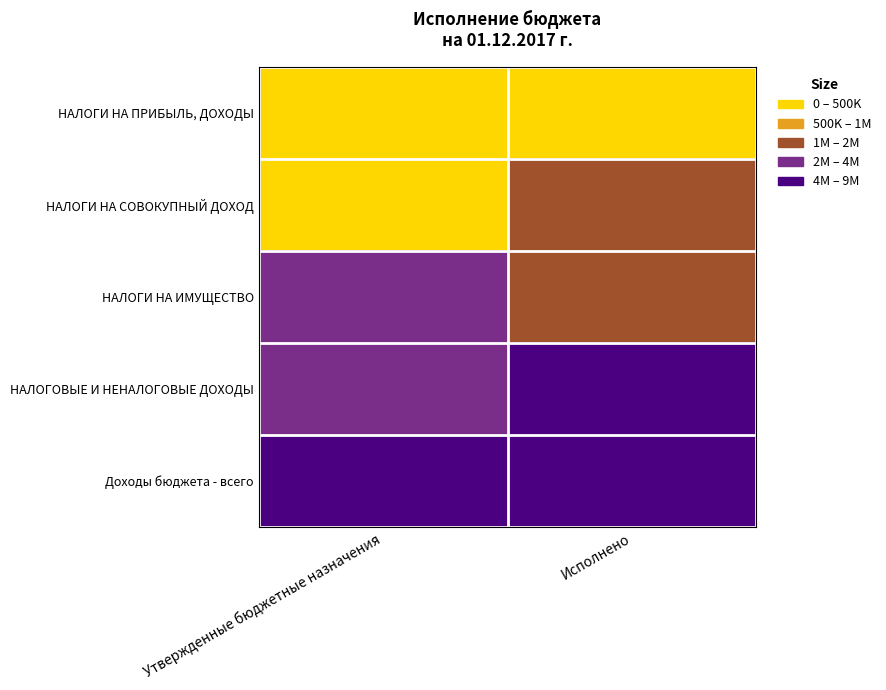

Reading left to right, list all the values displayed in this chart.

НАЛОГИ НА ПРИБЫЛЬ, ДОХОДЫ: Утвержденные бюджетные назначения=457200.0	Исполнено=325151.1
НАЛОГИ НА СОВОКУПНЫЙ ДОХОД: Утвержденные бюджетные назначения=456700.0	Исполнено=1893261.4
НАЛОГИ НА ИМУЩЕСТВО: Утвержденные бюджетные назначения=2591600.0	Исполнено=1944597.5
НАЛОГОВЫЕ И НЕНАЛОГОВЫЕ ДОХОДЫ: Утвержденные бюджетные назначения=3618500.0	Исполнено=4461533.9
Доходы бюджета - всего: Утвержденные бюджетные назначения=7999744.0	Исполнено=8494650.9